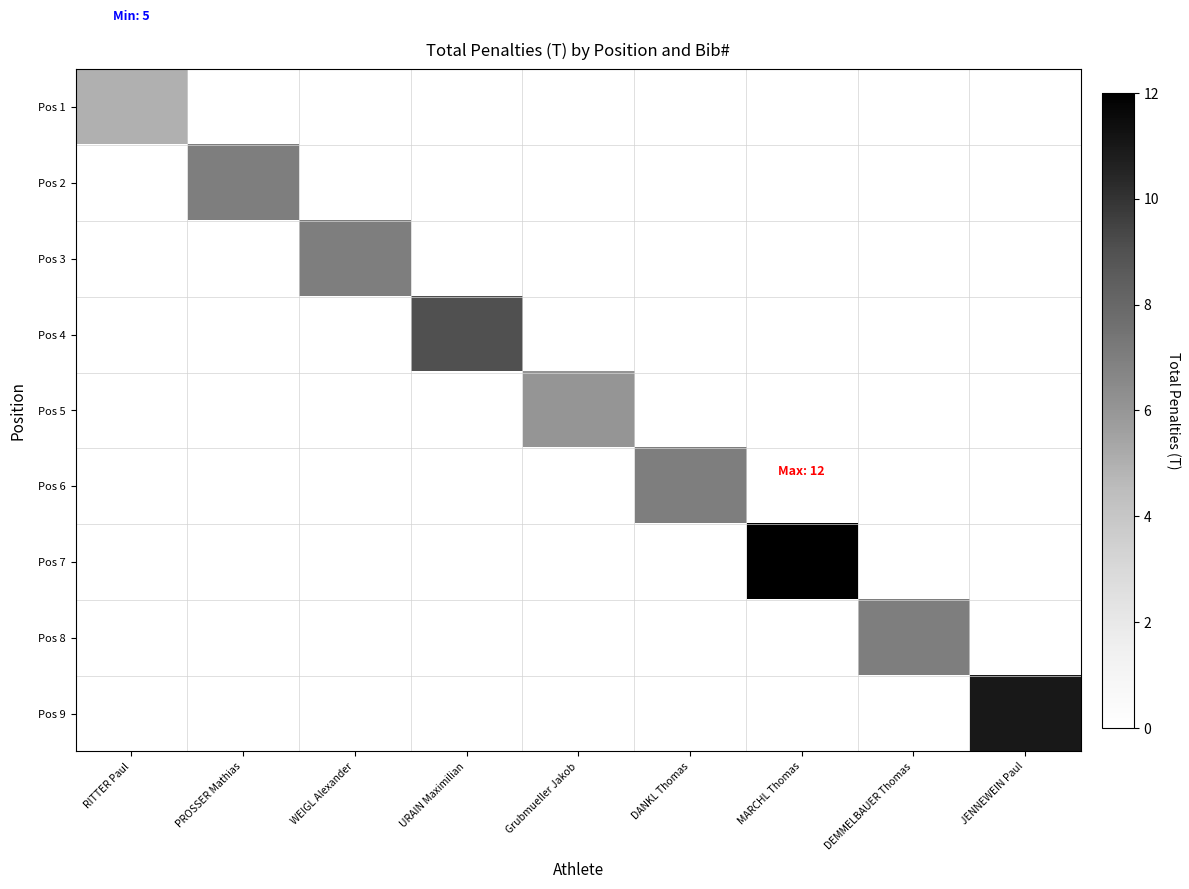

Rank the series by their maximum value, from highest to lowest.

Pos 7, Pos 9, Pos 4, Pos 2, Pos 3, Pos 6, Pos 8, Pos 5, Pos 1